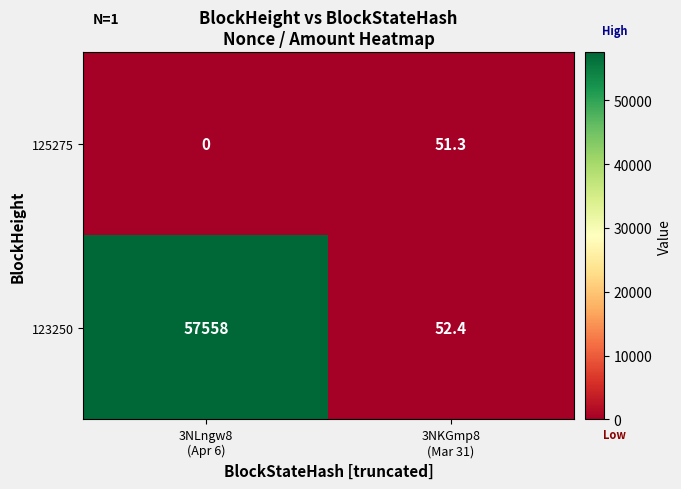

At which category does the chart reach its minimum across all series?

3NLngw8
(Apr 6)